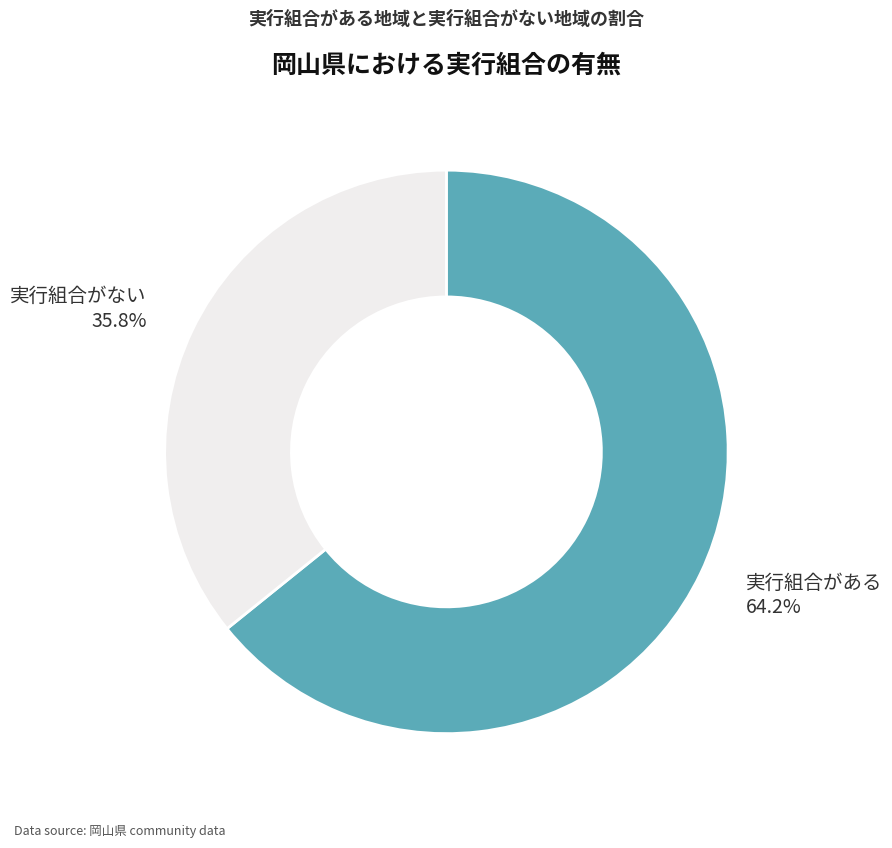

To the nearest percent, what is the difference between the largest and smallest slice percentages?

28%